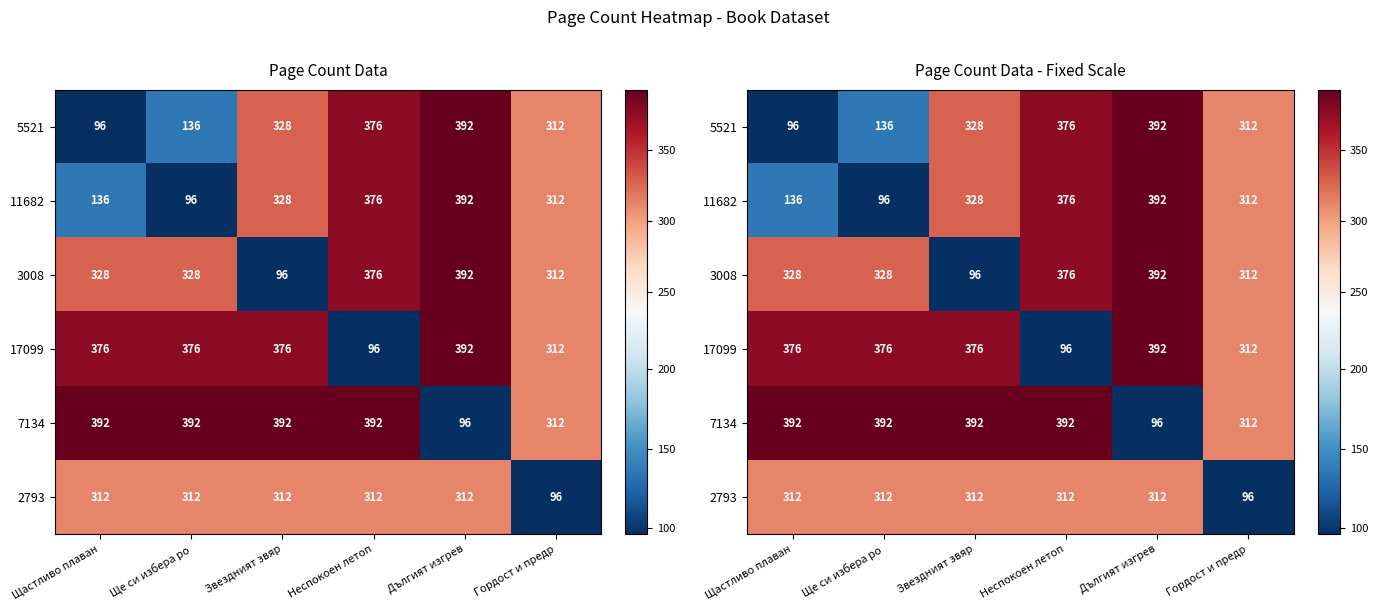

How many values in the 17099 series exceed 376?

1